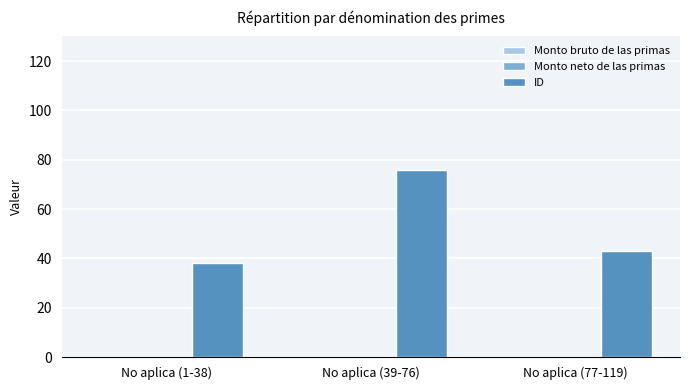

Between No aplica (39-76) and No aplica (77-119), which is larger?

No aplica (39-76)